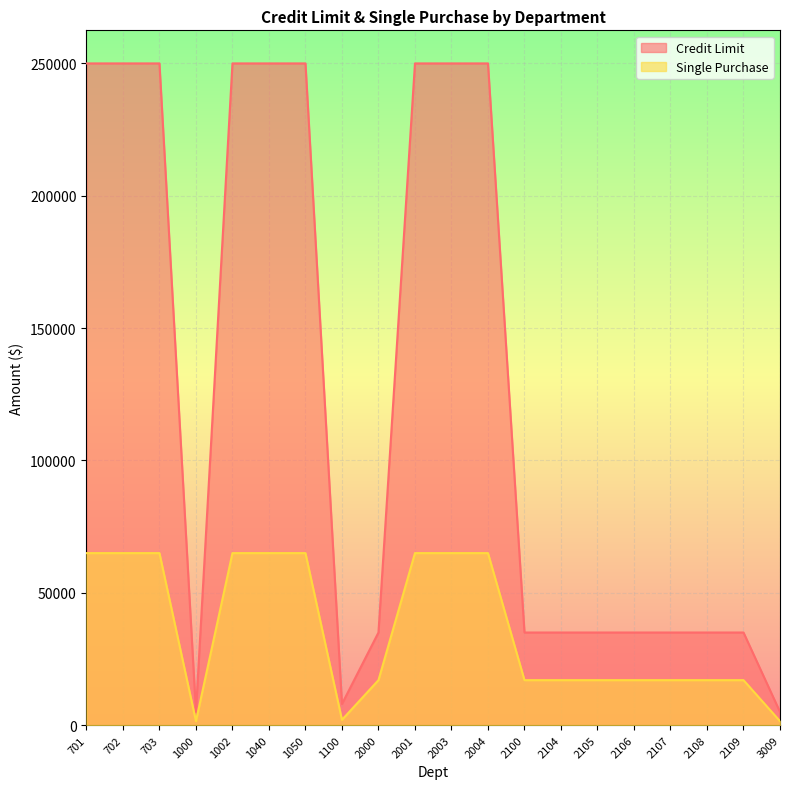

What is the minimum value shown in the chart?

1500